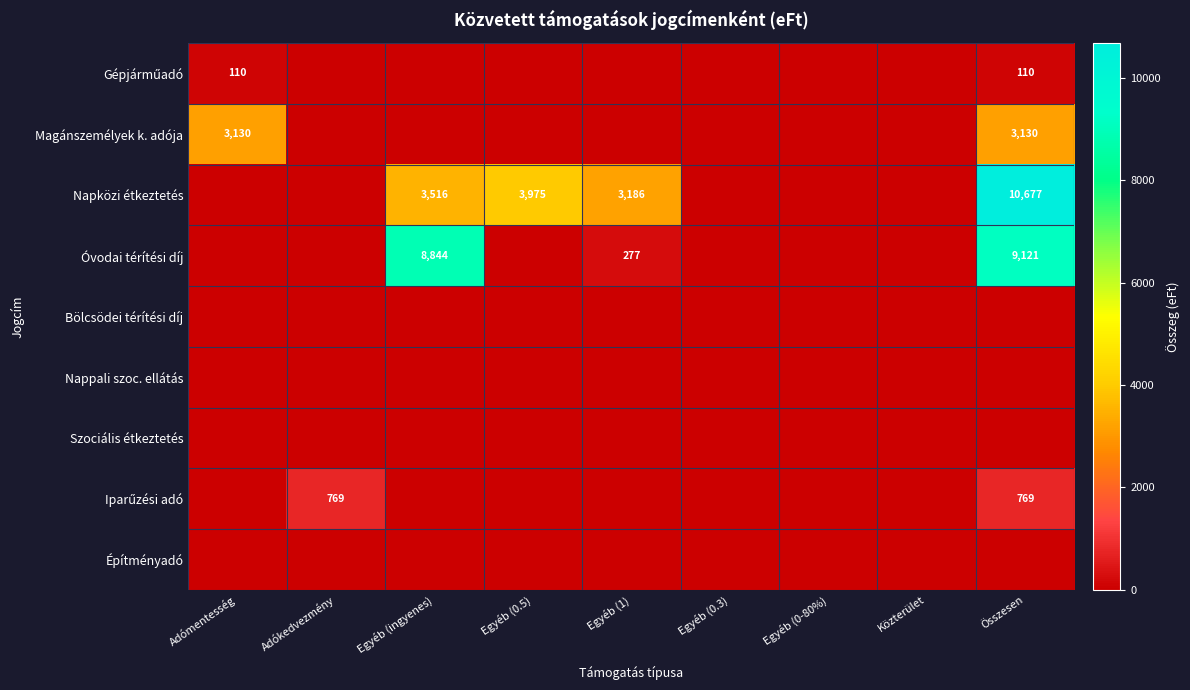

Is it true that Óvodai térítési díj equals 489 at Egyéb (1)?

False